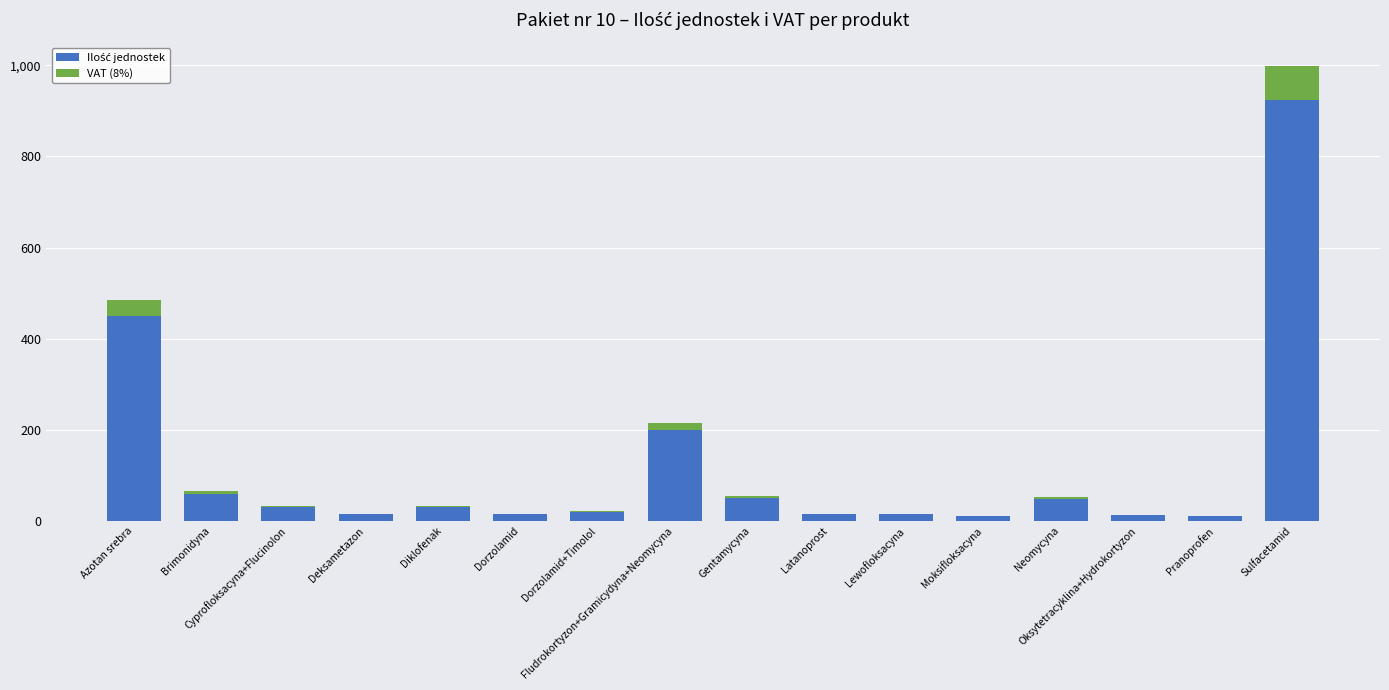

List the series in order of their overall mean, lowest first.

VAT (8%), Ilość jednostek